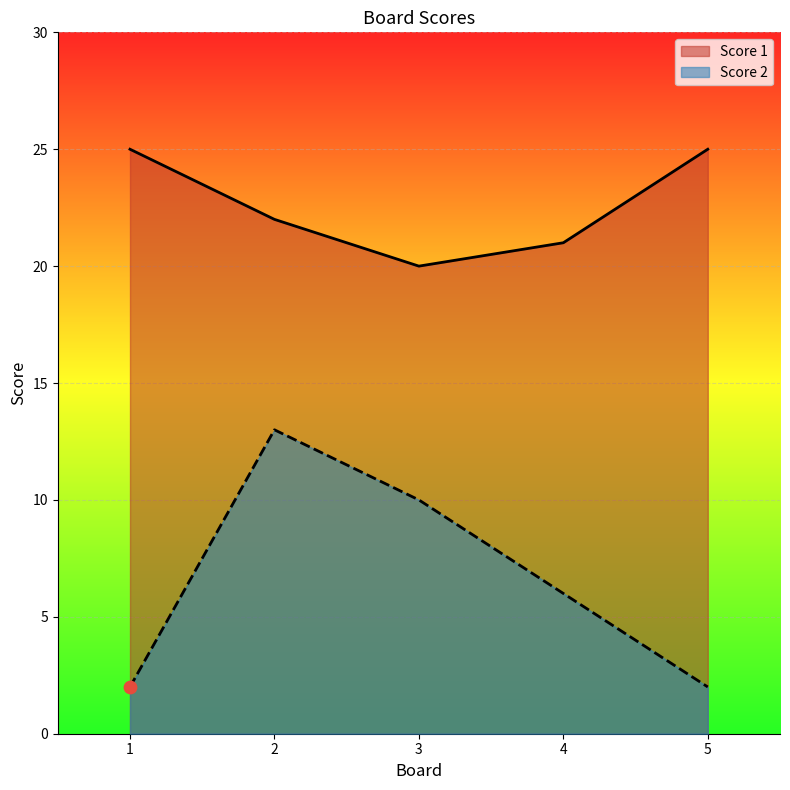

At which category is the sum across all series the highest?

2